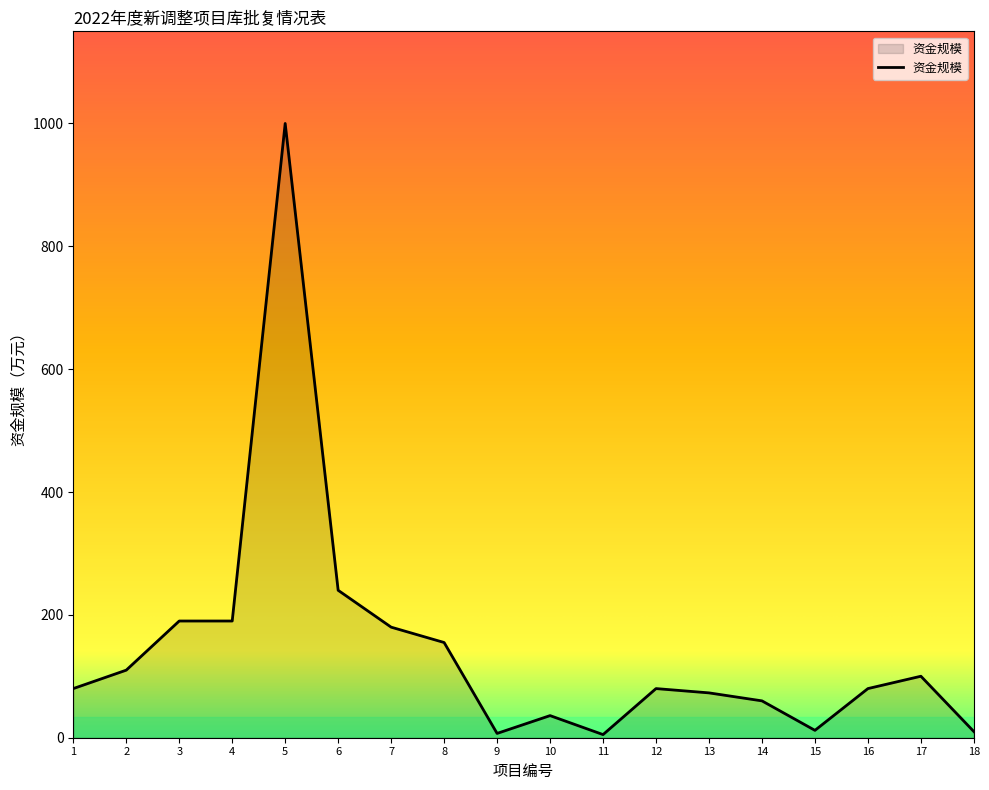

The value at 3 is 132.8. True or false?

False